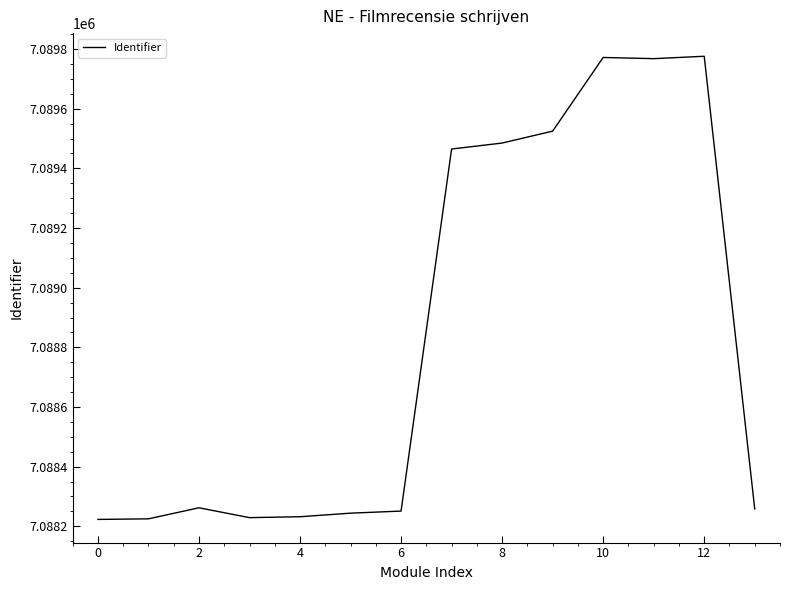

What is the minimum value shown in the chart?

7088223